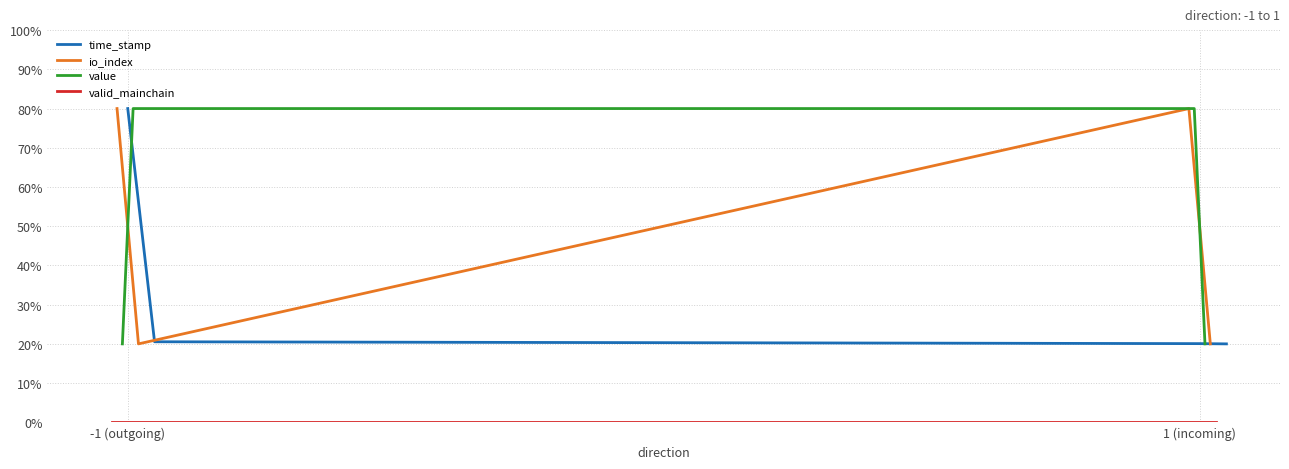

True or false: time_stamp has more than 1 interior local peaks.

False